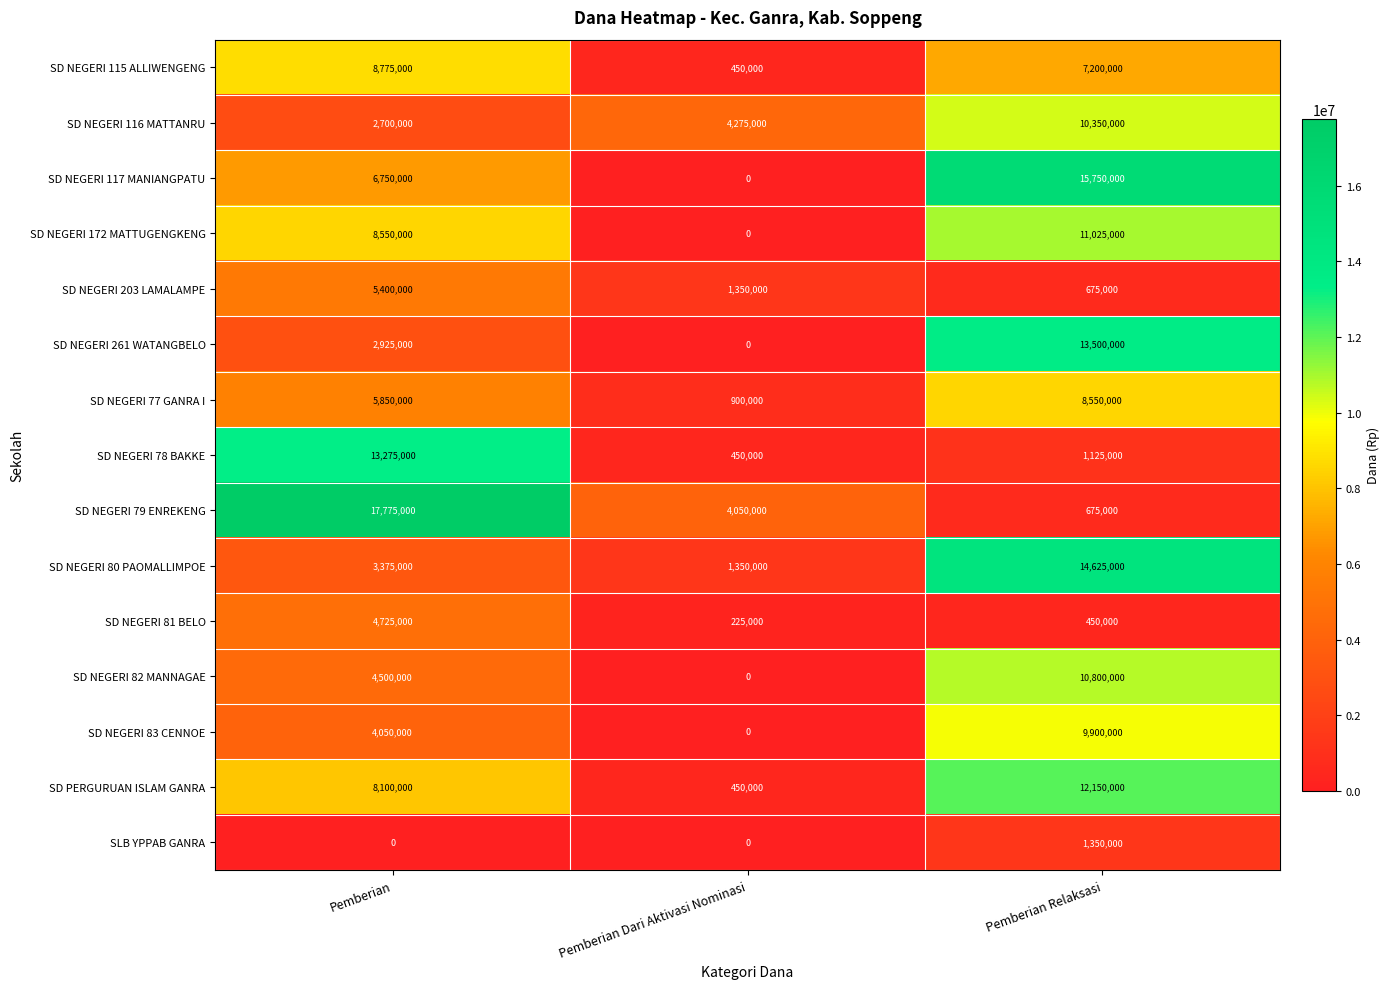

Which series changed the most between Pemberian and Pemberian Relaksasi?

SD NEGERI 79 ENREKENG